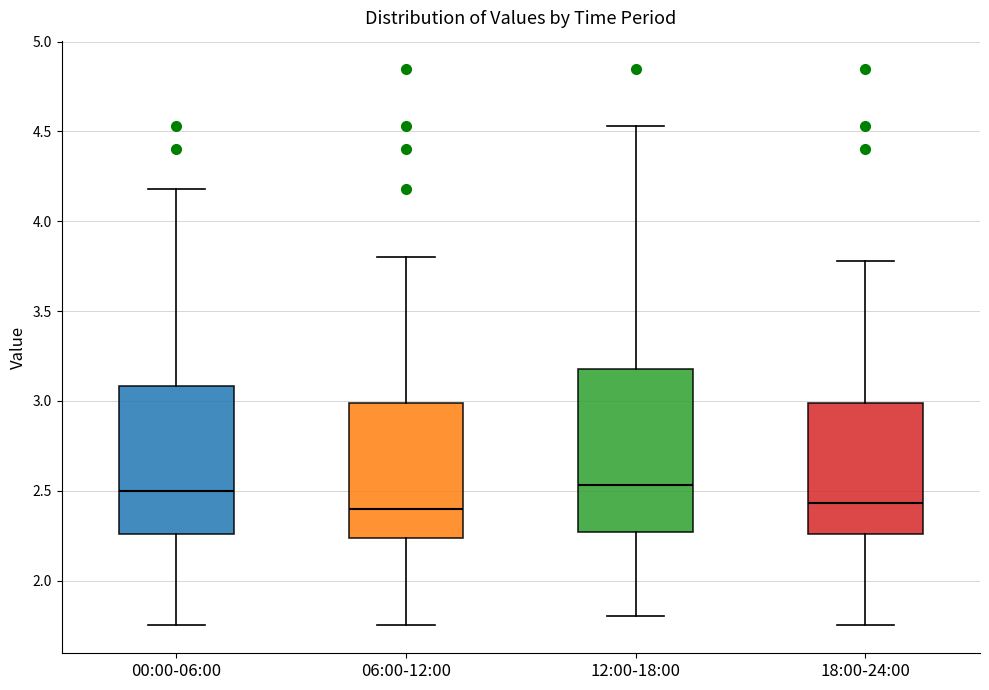

Reading left to right, read every box against the y-axis: the position of its median line, the range the box covers, and the ends of its whiskers. The values are not printed on the chart, so give them approximately, as read against the axis.

00:00-06:00: median 2.50, box 2.25 to 3.10, whiskers 1.75 to 4.20
06:00-12:00: median 2.40, box 2.25 to 3.00, whiskers 1.75 to 3.80
12:00-18:00: median 2.55, box 2.25 to 3.20, whiskers 1.80 to 4.55
18:00-24:00: median 2.45, box 2.25 to 3.00, whiskers 1.75 to 3.80